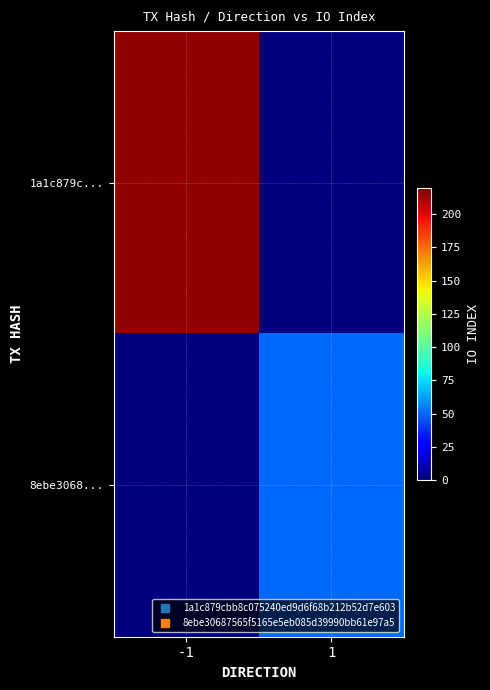

Which series has the largest total across all categories?

1a1c879c...